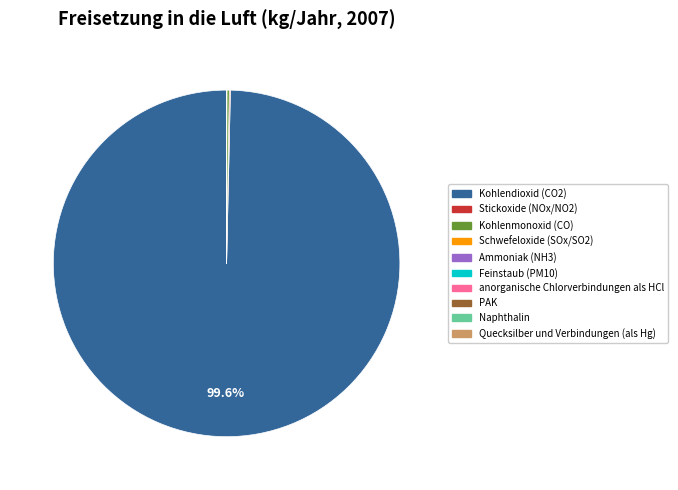

Does Kohlendioxid (CO2) account for over 50% of the chart?

Yes